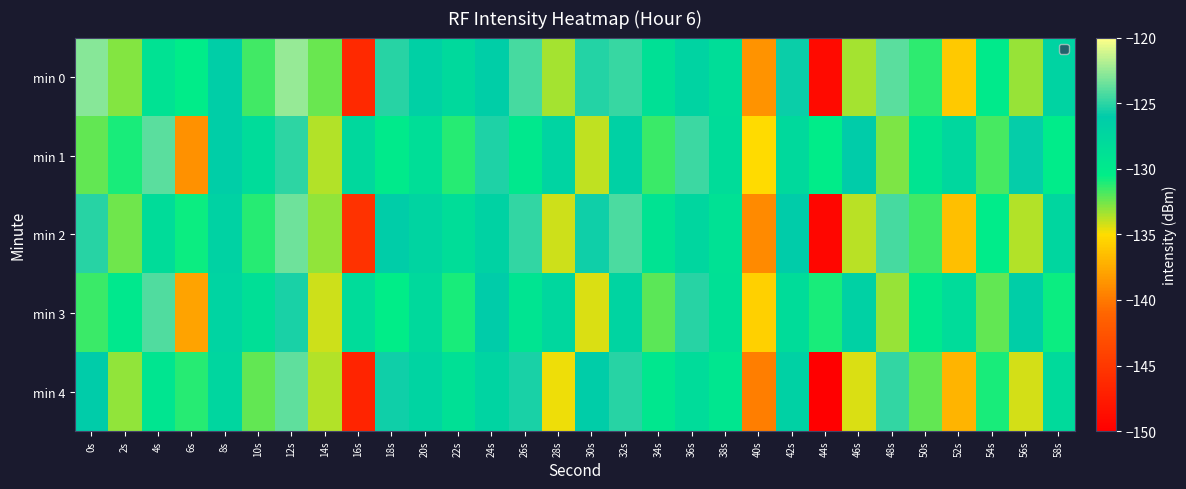

Reading right to left, list all the values displayed in this chart.

min 0: 58s=-127.0	56s=-133.2	54s=-130.0	52s=-136.0	50s=-131.3	48s=-123.9	46s=-133.5	44s=-148.9	42s=-125.8	40s=-138.6	38s=-128.4	36s=-127.0	34s=-128.8	32s=-124.8	30s=-125.2	28s=-133.4	26s=-124.4	24s=-126.4	22s=-127.8	20s=-126.6	18s=-125.2	16s=-146.3	14s=-132.3	12s=-122.5	10s=-131.7	8s=-126.4	6s=-130.4	4s=-128.9	2s=-132.9	0s=-122.9
min 1: 58s=-130.2	56s=-125.9	54s=-131.8	52s=-127.6	50s=-129.3	48s=-132.7	46s=-126.2	44s=-130.4	42s=-127.8	40s=-135.1	38s=-128.3	36s=-124.6	34s=-131.5	32s=-126.7	30s=-133.9	28s=-127.1	26s=-129.8	24s=-125.3	22s=-131.2	20s=-128.5	18s=-130.1	16s=-127.6	14s=-133.6	12s=-125.0	10s=-128.1	8s=-126.4	6s=-138.9	4s=-123.9	2s=-130.9	0s=-132.2
min 2: 58s=-127.4	56s=-133.6	54s=-130.3	52s=-136.5	50s=-131.7	48s=-124.4	46s=-133.8	44s=-149.3	42s=-126.1	40s=-139.2	38s=-128.9	36s=-127.5	34s=-129.1	32s=-124.3	30s=-125.7	28s=-134.1	26s=-124.9	24s=-126.8	22s=-128.4	20s=-127.2	18s=-126.3	16s=-145.5	14s=-133.1	12s=-123.4	10s=-131.2	8s=-126.9	6s=-130.7	4s=-128.3	2s=-132.5	0s=-125.1
min 3: 58s=-130.7	56s=-126.4	54s=-132.3	52s=-128.1	50s=-129.8	48s=-133.2	46s=-126.7	44s=-130.9	42s=-128.3	40s=-135.6	38s=-128.7	36s=-125.1	34s=-132.1	32s=-127.2	30s=-134.4	28s=-127.6	26s=-129.3	24s=-126.1	22s=-130.9	20s=-127.8	18s=-130.5	16s=-128.2	14s=-134.1	12s=-125.4	10s=-128.6	8s=-127.1	6s=-137.9	4s=-124.2	2s=-129.8	0s=-131.5
min 4: 58s=-127.9	56s=-134.2	54s=-130.9	52s=-137.1	50s=-132.3	48s=-124.9	46s=-134.4	44s=-149.9	42s=-126.7	40s=-139.8	38s=-129.5	36s=-128.1	34s=-129.7	32s=-125.1	30s=-126.3	28s=-134.7	26s=-125.4	24s=-127.1	22s=-128.7	20s=-127.1	18s=-125.7	16s=-146.8	14s=-133.7	12s=-123.8	10s=-132.2	8s=-127.4	6s=-131.2	4s=-129.4	2s=-133.1	0s=-126.2